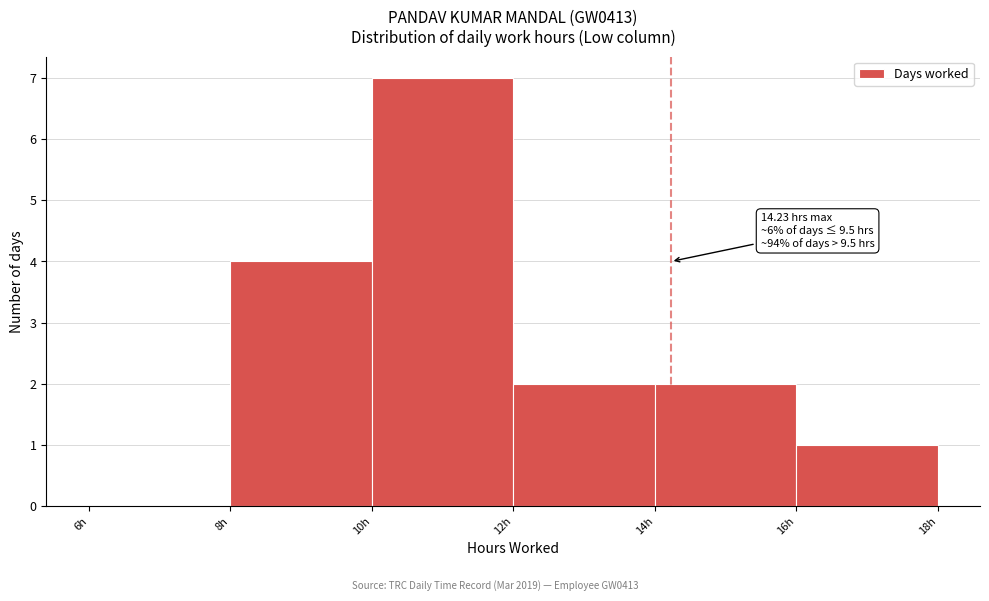

Which range on the x-axis has the tallest bar?

10 to 12